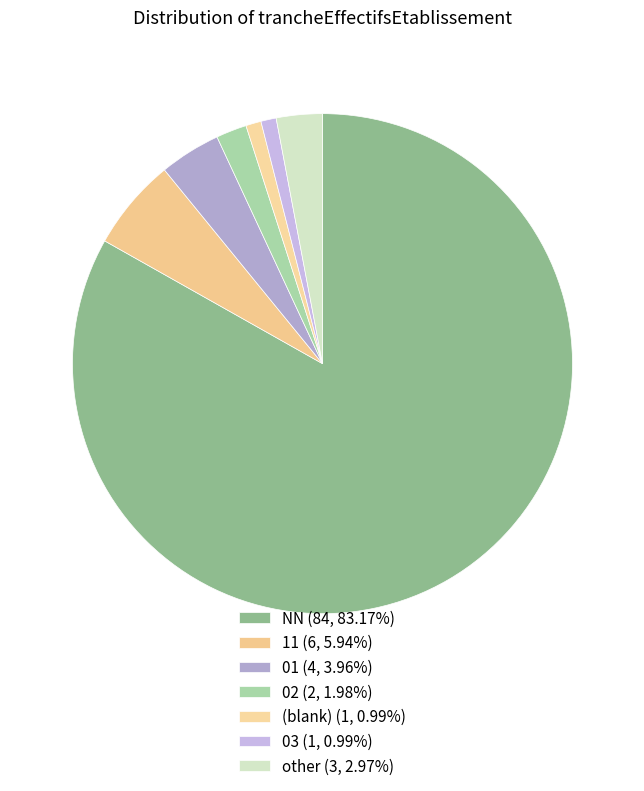

To the nearest percent, what is the average slice percentage?

14%